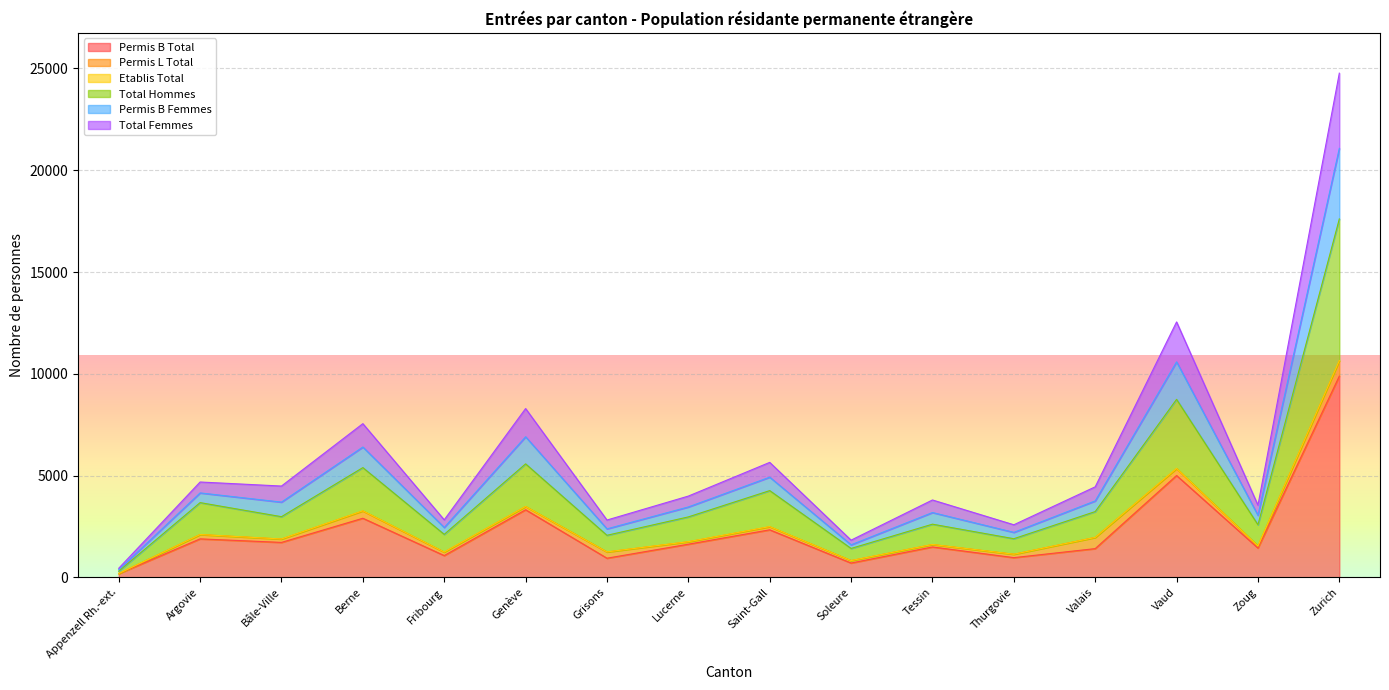

Which category has the highest value in the Permis B Total series?

Zurich